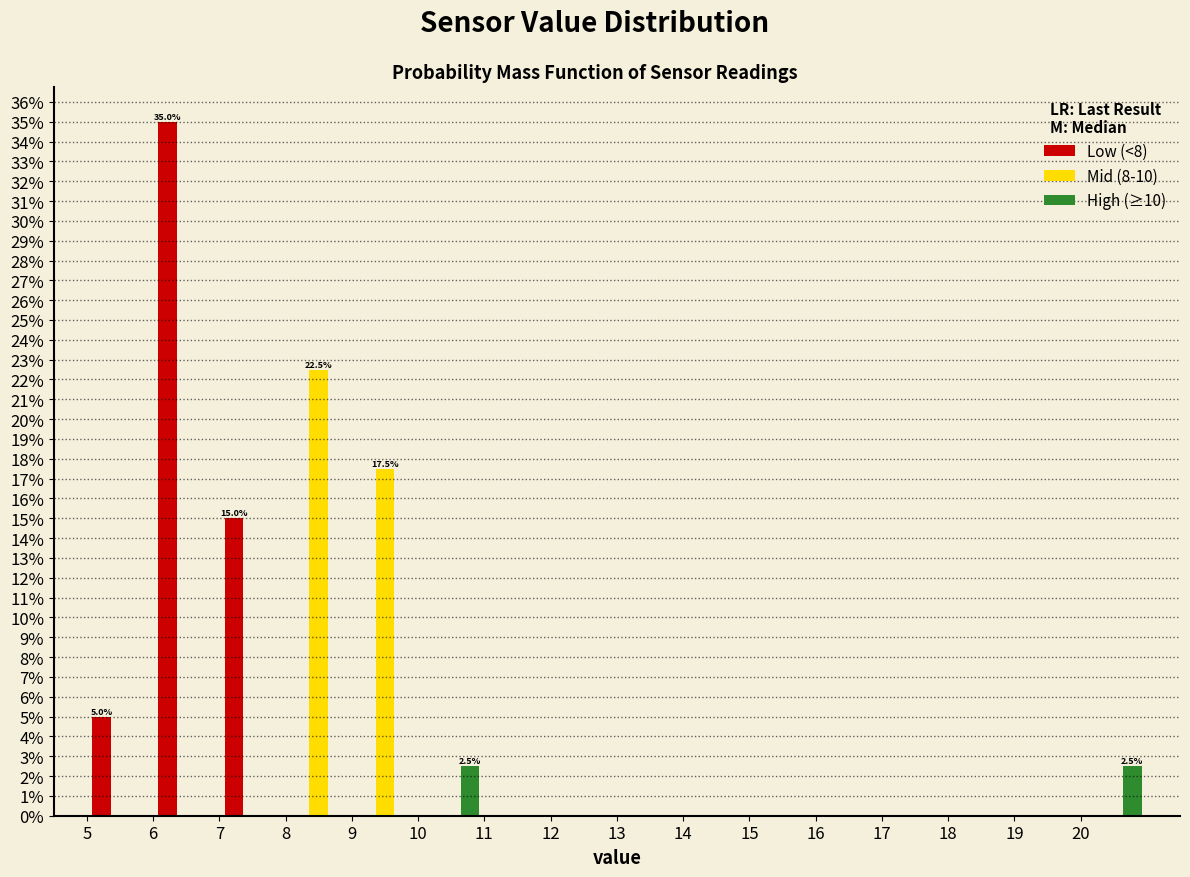

In the Low (<8) series, which range on the x-axis has the tallest bar?

6 to 7